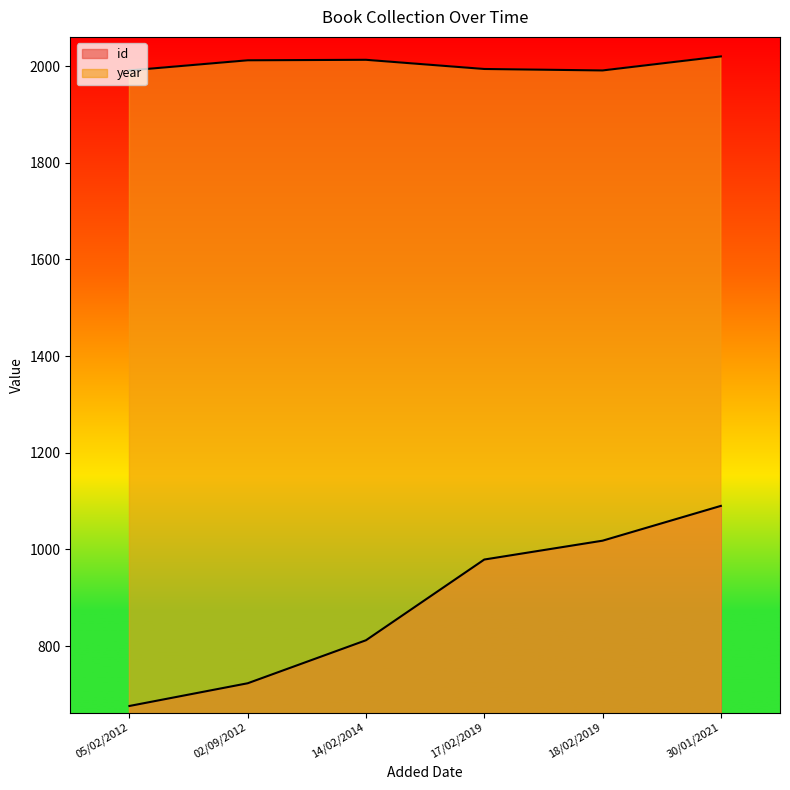

What is the label of the 2nd point from the left?

02/09/2012